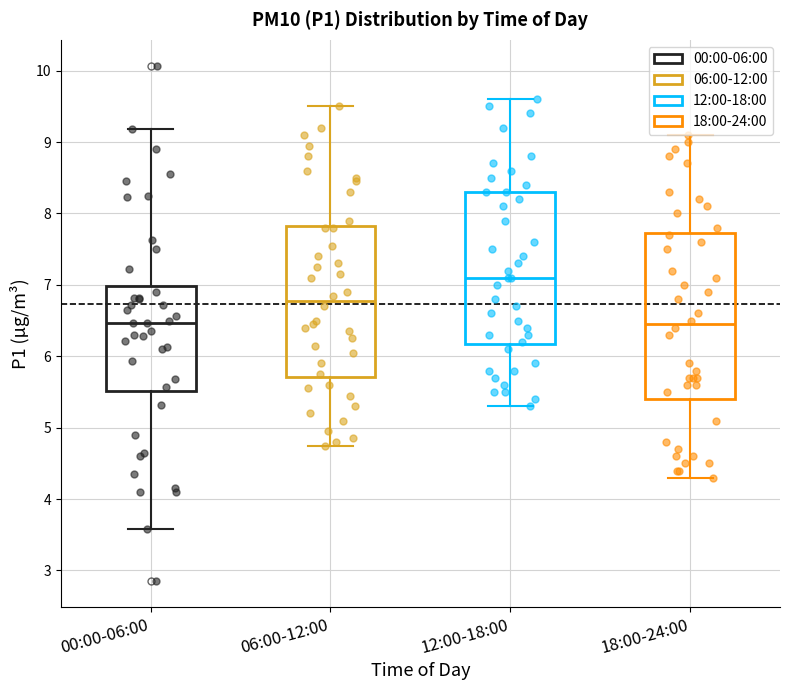

Reading left to right, read every box against the y-axis: the position of its median line, the range the box covers, and the ends of its whiskers. The values are not printed on the chart, so give them approximately, as read against the axis.

00:00-06:00: median 6.5, box 5.5 to 7.0, whiskers 3.6 to 9.2
06:00-12:00: median 6.8, box 5.7 to 7.8, whiskers 4.8 to 9.5
12:00-18:00: median 7.1, box 6.2 to 8.3, whiskers 5.3 to 9.6
18:00-24:00: median 6.5, box 5.4 to 7.7, whiskers 4.3 to 9.1